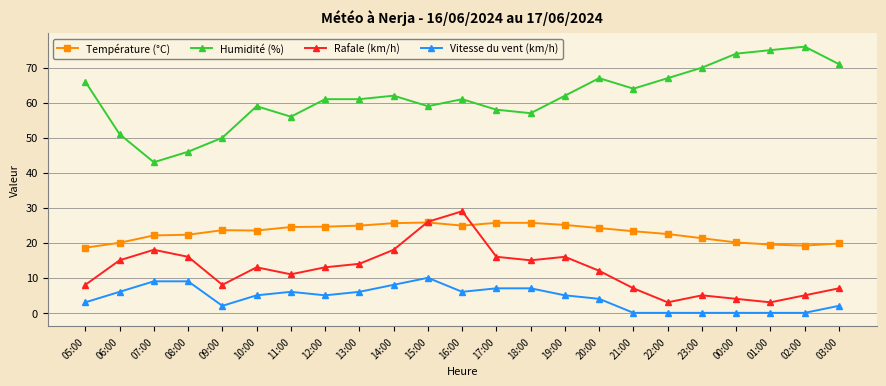

What is the spread (max minus min) of values at 22:00?

67.0